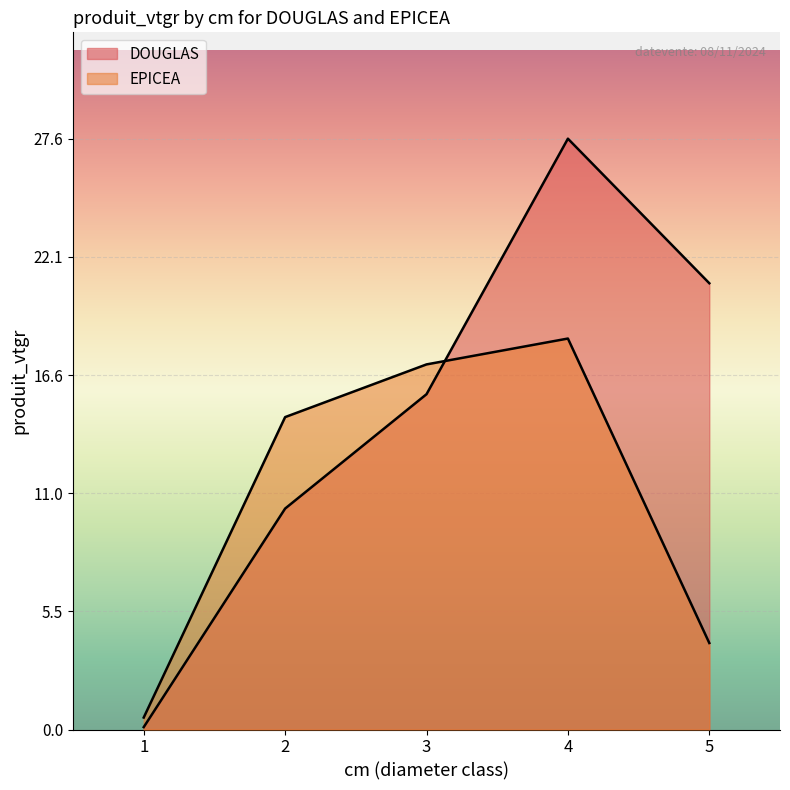

Between which two adjacent categories do EPICEA and DOUGLAS first intersect?

3 and 4